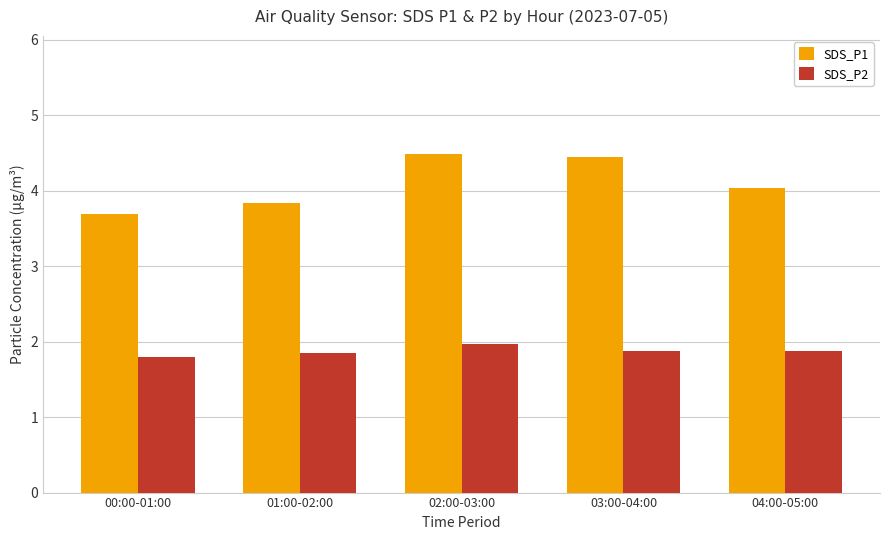

What position from the left is 03:00-04:00?

4